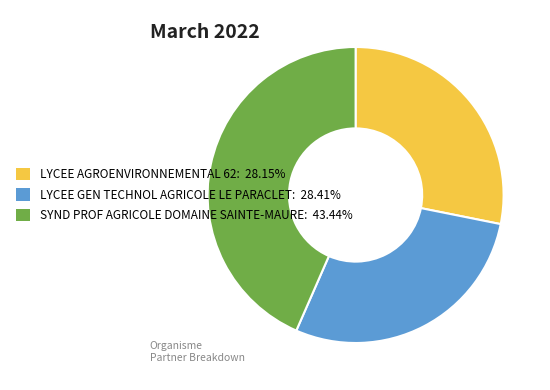

Is the sum of LYCEE AGROENVIRONNEMENTAL 62: 28.15% and SYND PROF AGRICOLE DOMAINE SAINTE-MAURE: 43.44% greater than half?

Yes